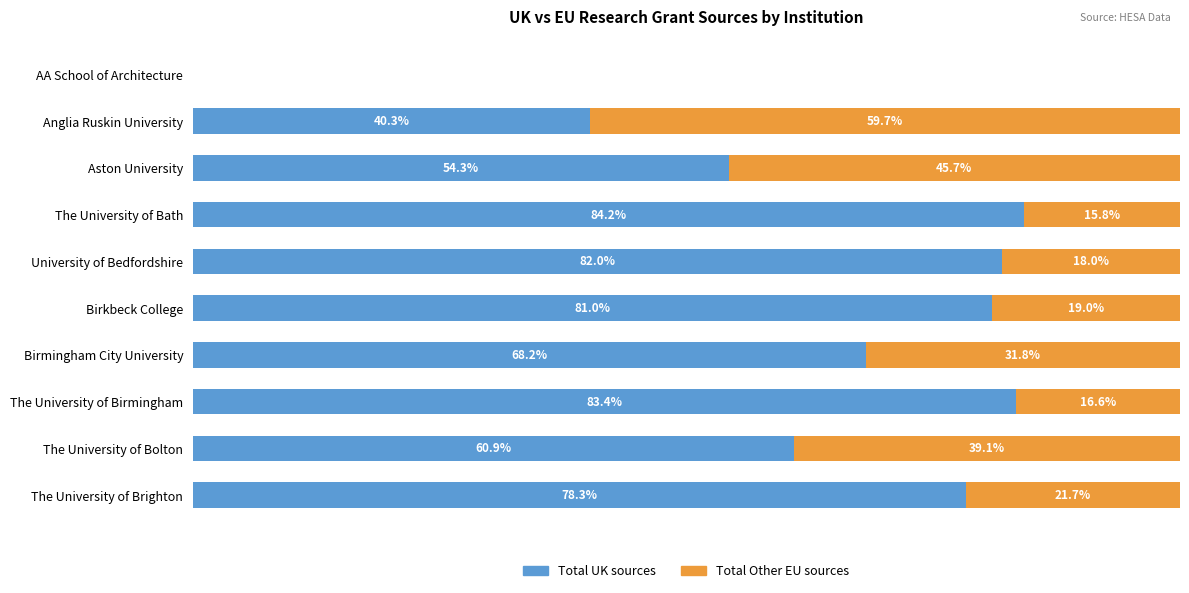

At which label is Total UK sources closest to 42?

Anglia Ruskin University